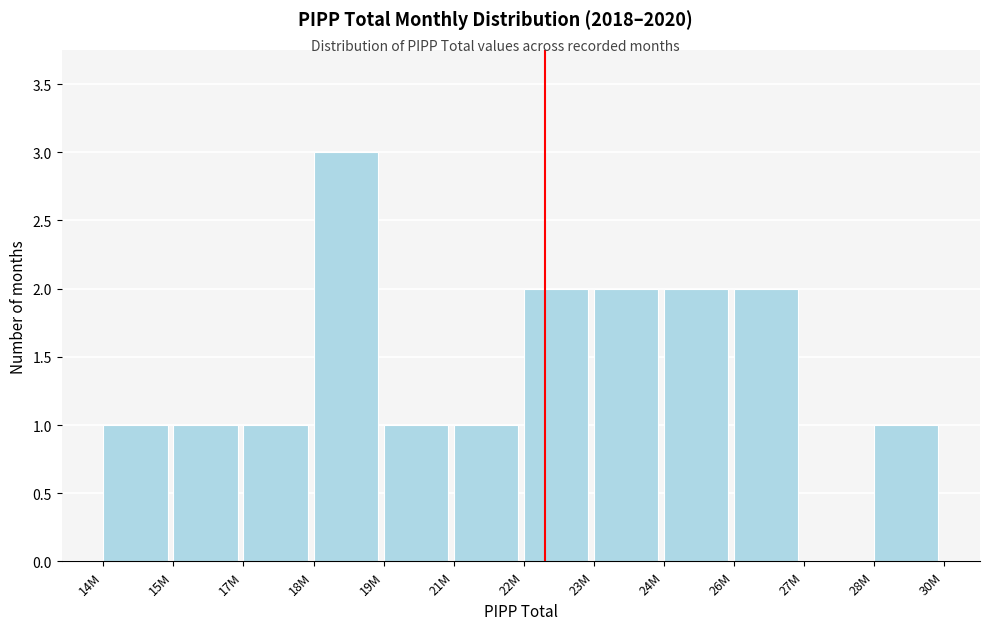

Reading left to right, extract all data points from this chart.

14M=1	15M=1	17M=1	18M=3	19M=1	21M=1	22M=2	23M=2	24M=2	26M=2	27M=0	28M=1